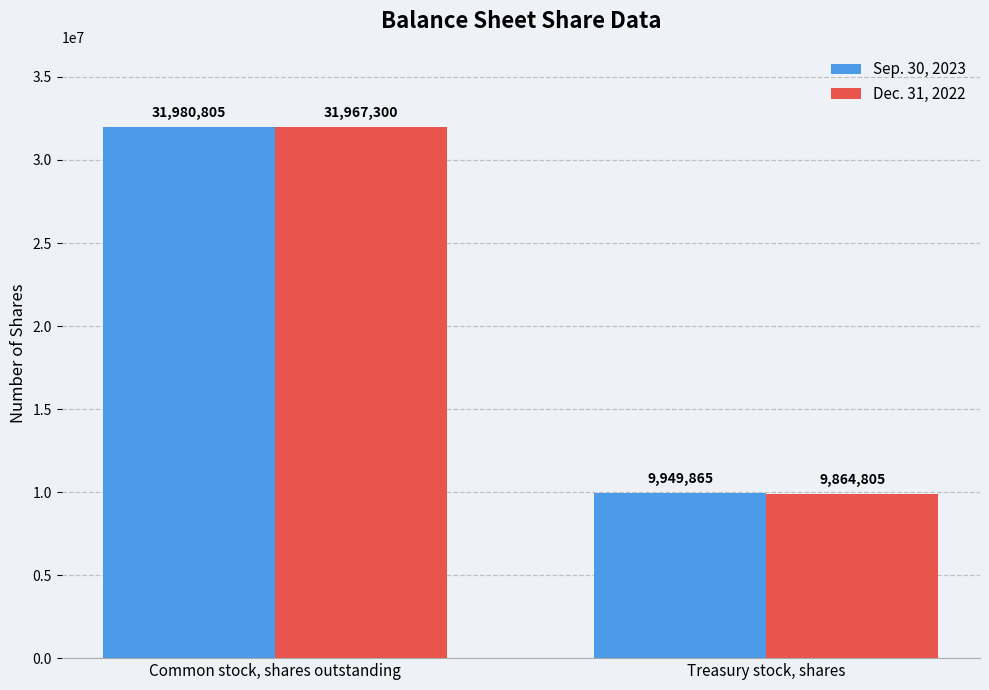

List the series in order of their overall mean, highest first.

Sep. 30, 2023, Dec. 31, 2022